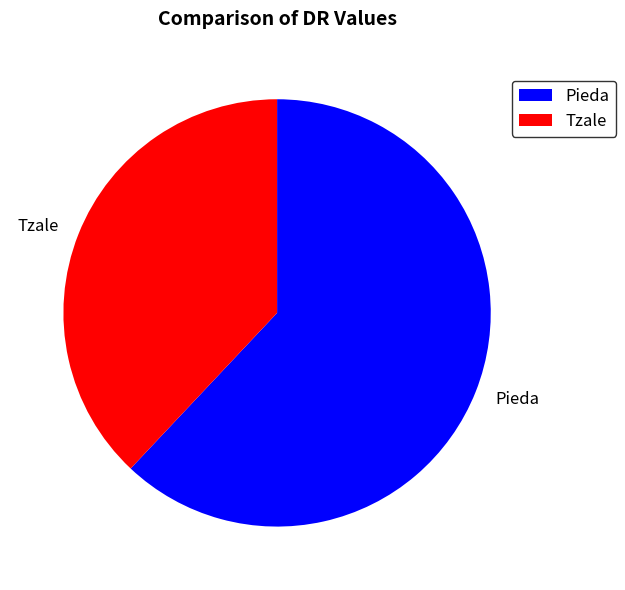

Do Pieda and Tzale together represent more than half of the pie?

Yes